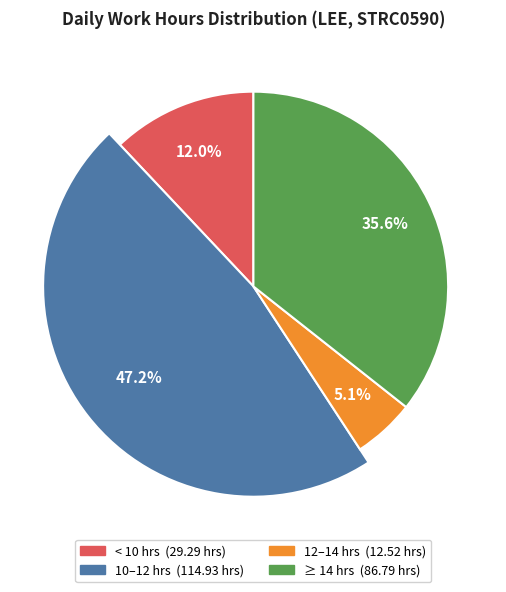

True or false: 13-Tue accounts for 1% of the total.

False